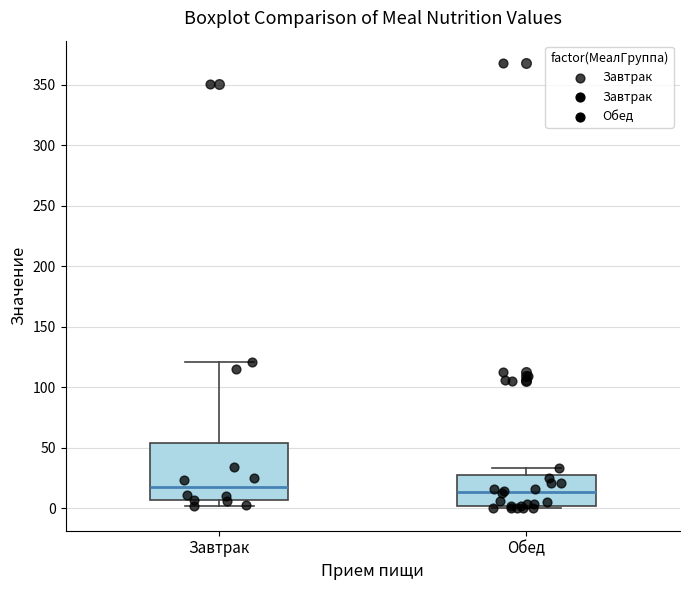

Reading left to right, transcribe this box plot: for each box, give where its median line is, the range the box spans, and where its two whiskers end, as read against the y-axis. The values are not printed on the chart, so give them approximately, as read against the axis.

Завтрак: median 15, box 5 to 55, whiskers 0 to 120
Обед: median 15, box 0 to 30, whiskers 0 (just below the box's lower edge) to 35